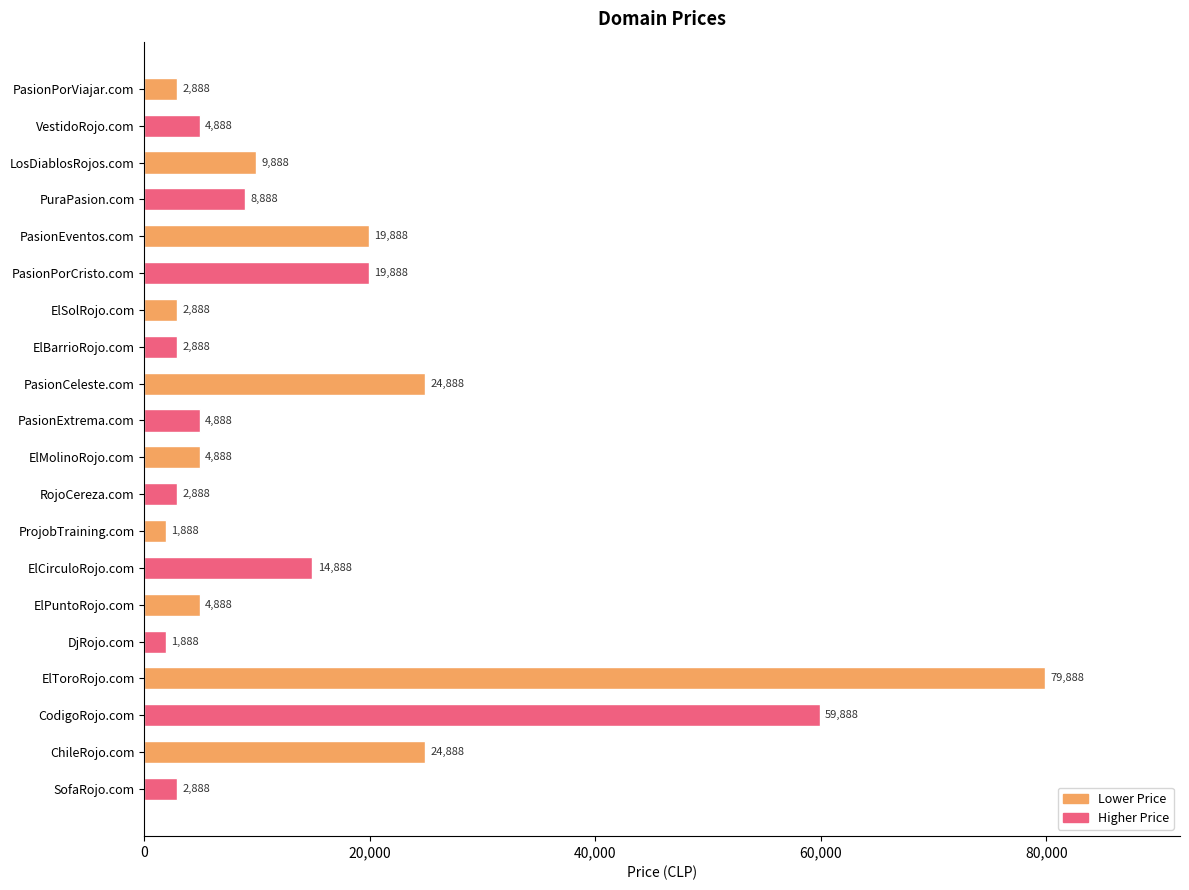

Count the number of data series in this chart.

1